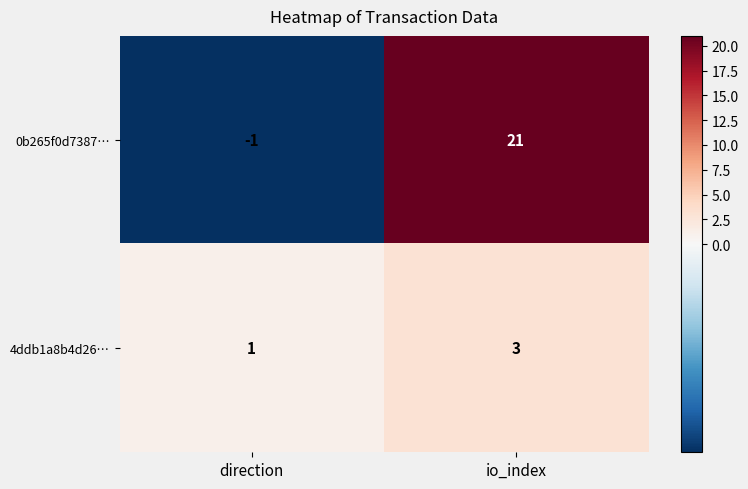

How many negative values does the 0b265f0d7387… series have?

1